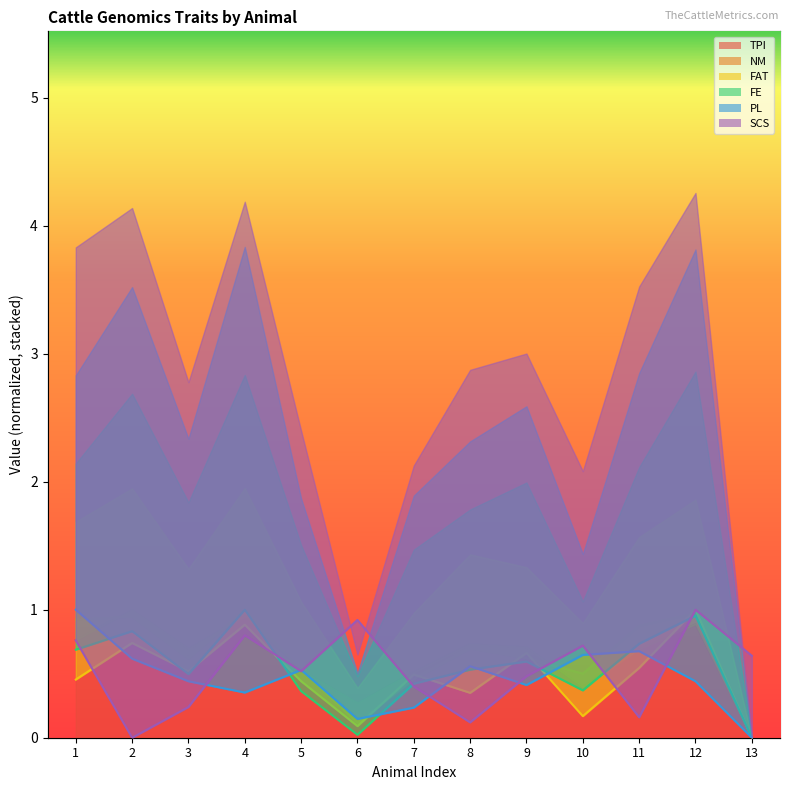

What is the average value of the PL series?

0.5